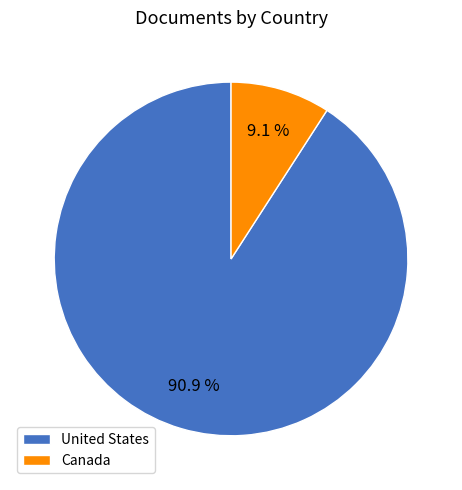

Is it true that United States is 91% of the pie?

True